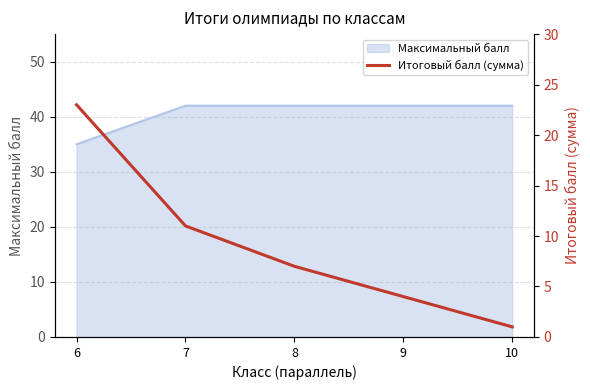

Reading left to right, extract all data points from this chart.

6=23	7=11	8=7	9=4	10=1